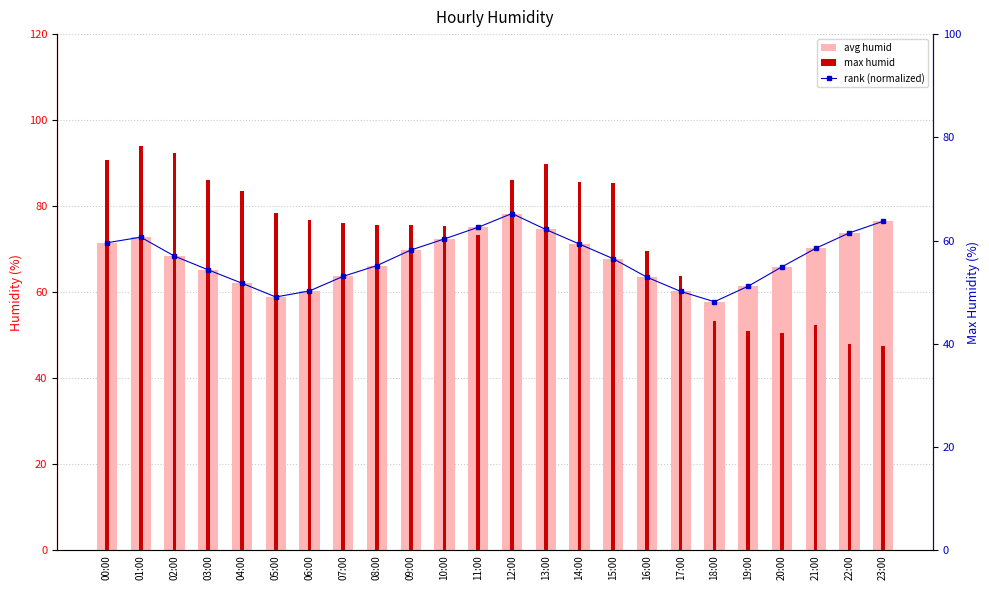

What is the difference between the max humid values at 16:00 and 00:00?

21.0